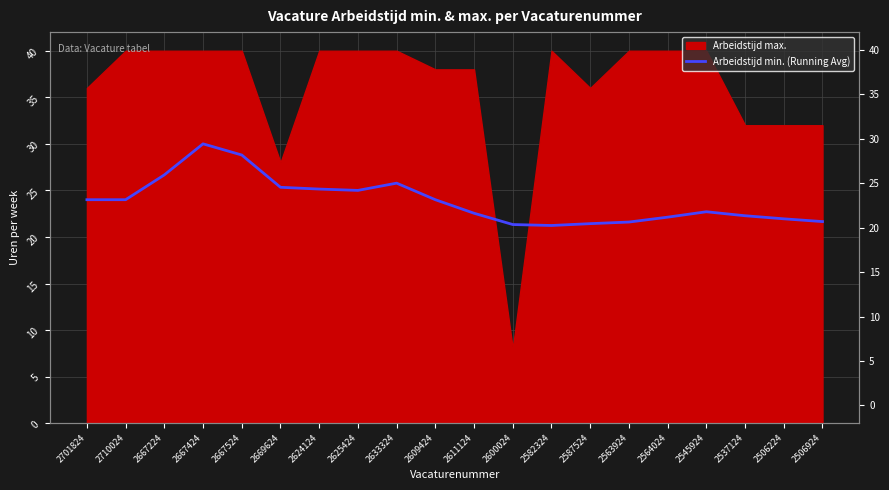

Count the number of categories in the chart.

20